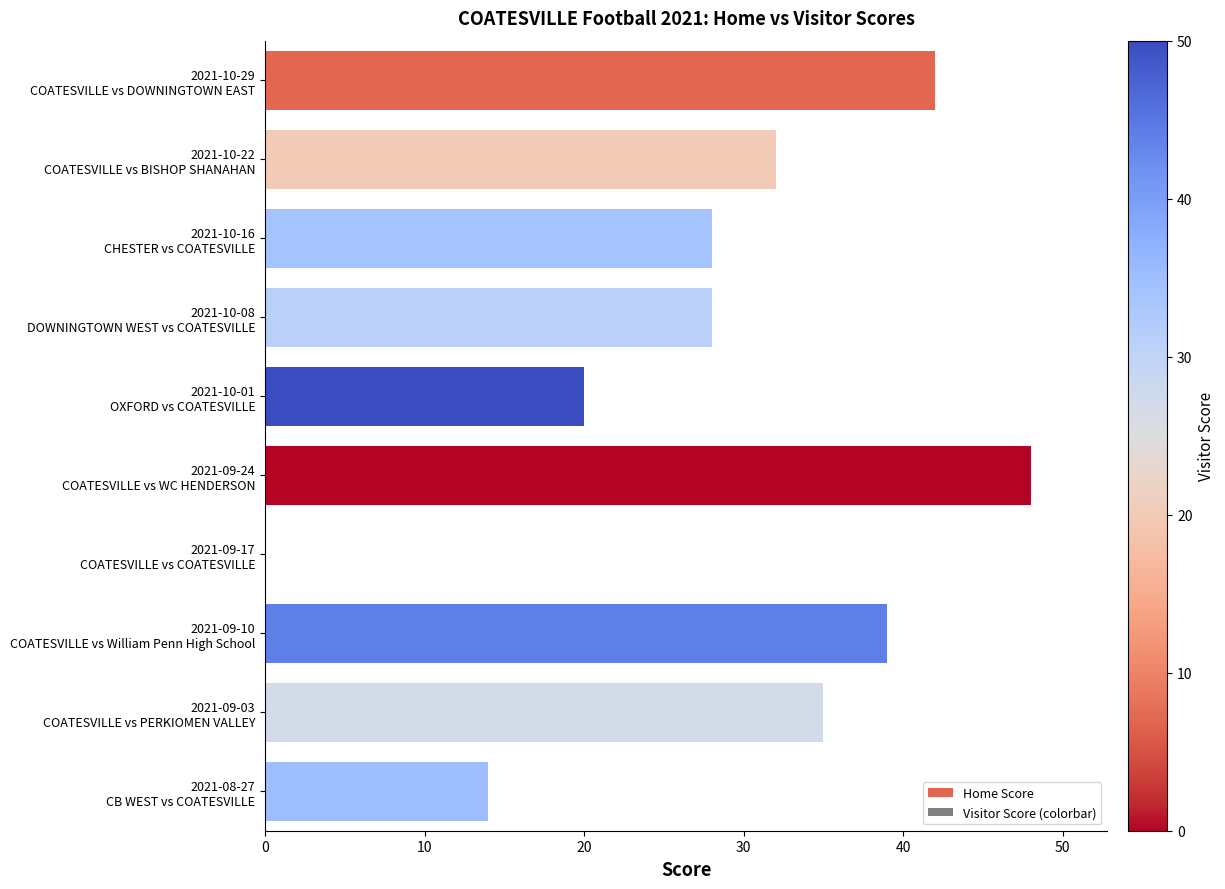

What is the maximum value shown in the chart?

48